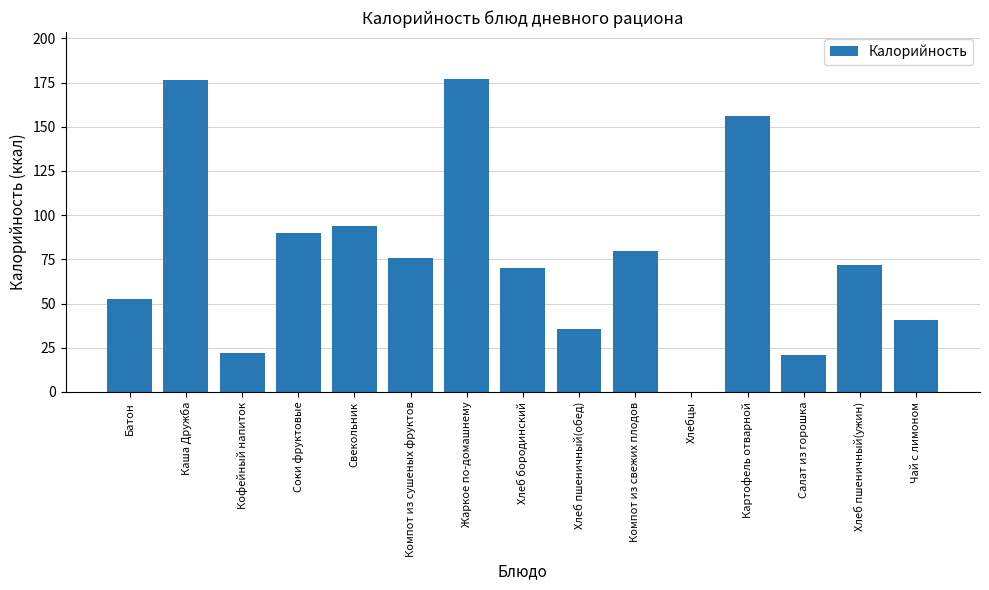

What is the sum of the values at Салат из горошка and Компот из свежих плодов?

100.5